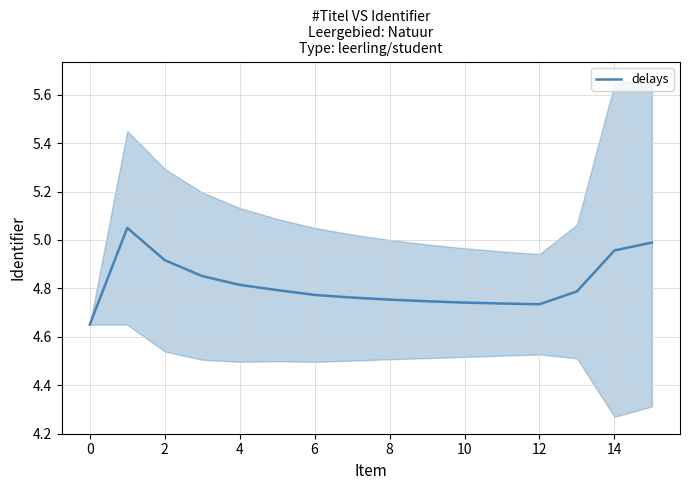

What is the label of the 10th point from the left?

9